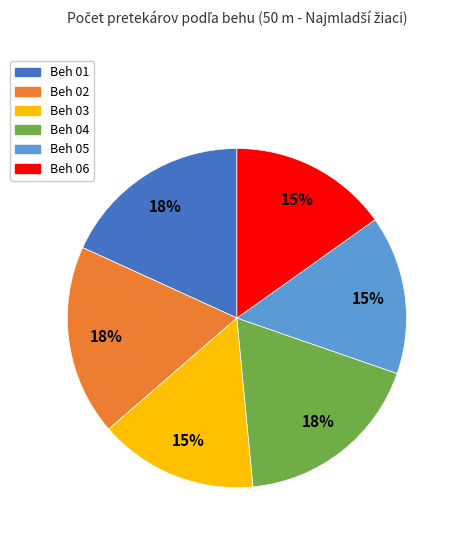

To the nearest percent, what portion does Beh 06 represent?

15%